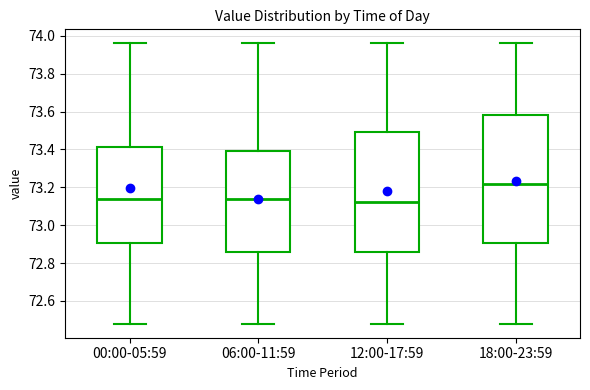

Reading left to right, read every box against the y-axis: the position of its median line, the range the box covers, and the ends of its whiskers. The values are not printed on the chart, so give them approximately, as read against the axis.

00:00-05:59: median 73.14, box 72.90 to 73.42, whiskers 72.48 to 73.96
06:00-11:59: median 73.14, box 72.86 to 73.40, whiskers 72.48 to 73.96
12:00-17:59: median 73.12, box 72.86 to 73.50, whiskers 72.48 to 73.96
18:00-23:59: median 73.22, box 72.90 to 73.58, whiskers 72.48 to 73.96